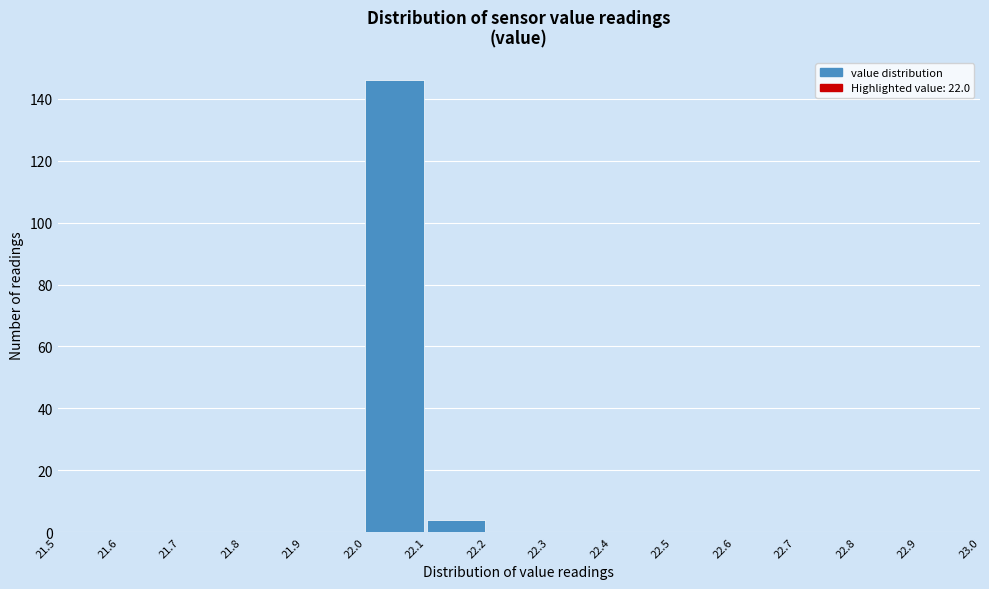

Reading left to right, list every bar in this chart as the range it spans on the x-axis followed by its height. The values are not printed on the chart, so give them approximately, as read against the axis.

21.5 to 21.6: 0
21.6 to 21.7: 0
21.7 to 21.8: 0
21.8 to 21.9: 0
21.9 to 22.0: 0
22.0 to 22.1: 146
22.1 to 22.2: 4
22.2 to 22.3: 0
22.3 to 22.4: 0
22.4 to 22.5: 0
22.5 to 22.6: 0
22.6 to 22.7: 0
22.7 to 22.8: 0
22.8 to 22.9: 0
22.9 to 23.0: 0